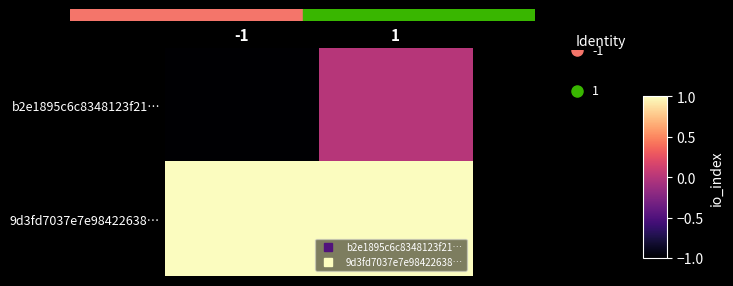

What is the total value across all series at 1?

1